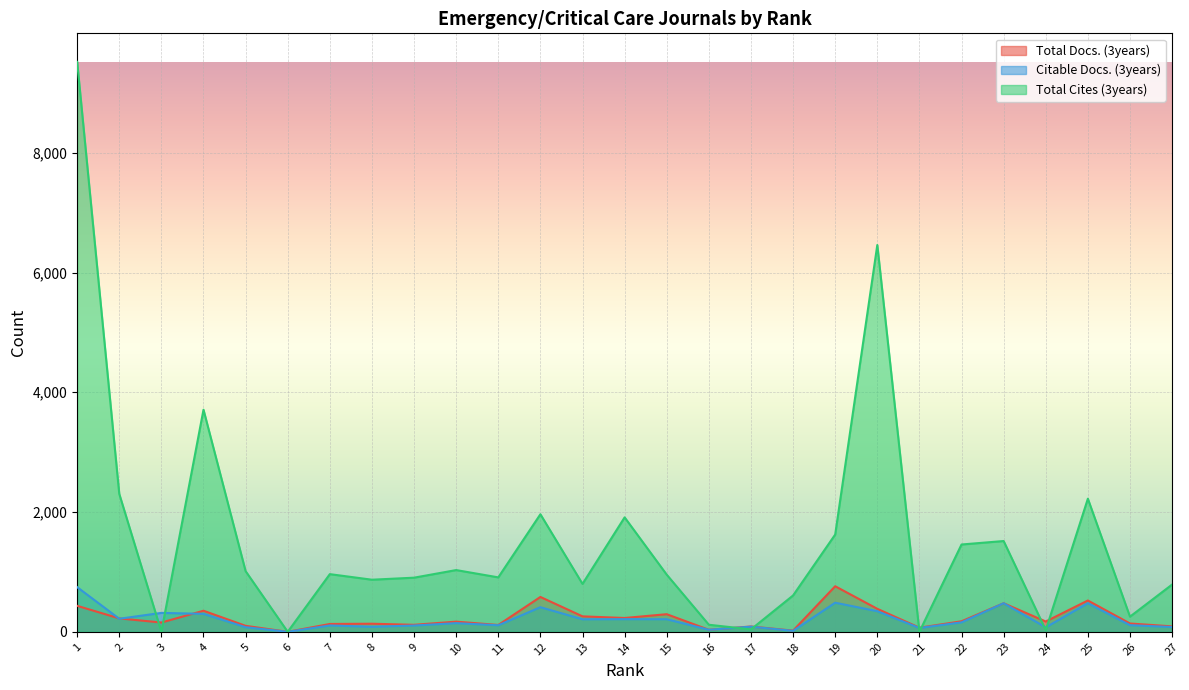

In Citable Docs. (3years), how many points are lower than both neighbors (excluding endpoints)?

9